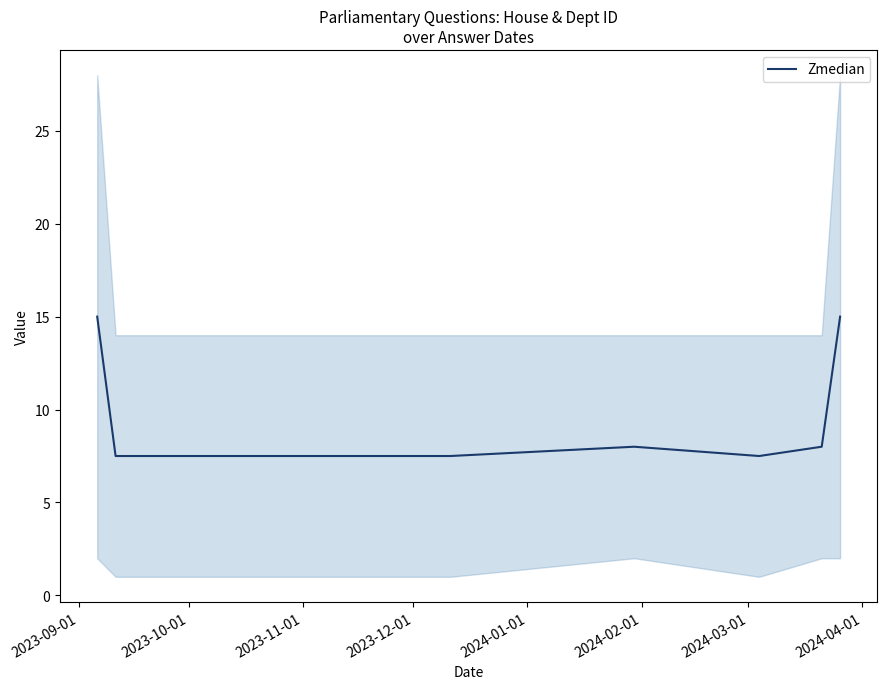

What is the lowest value of the Zmedian series?

7.5